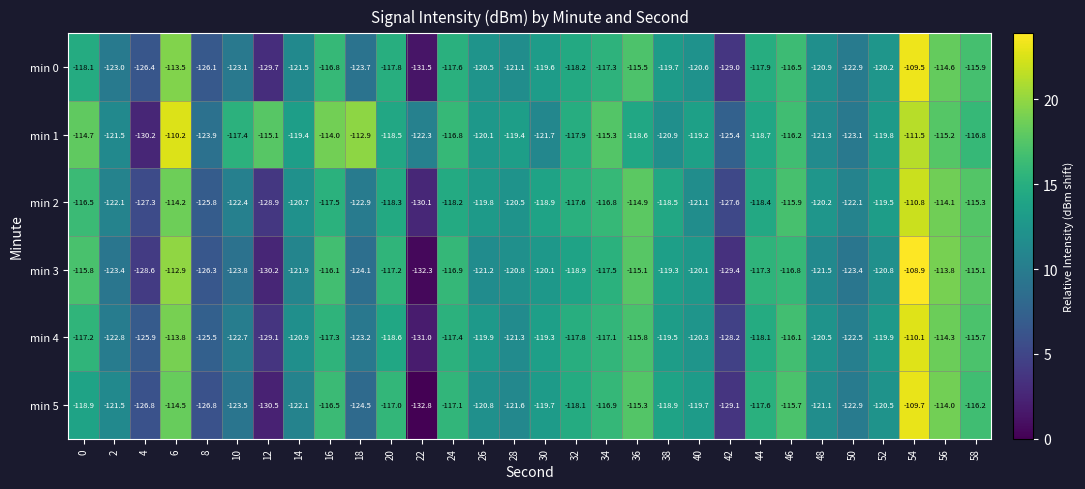

What is the total value across all series at 38?

-716.8